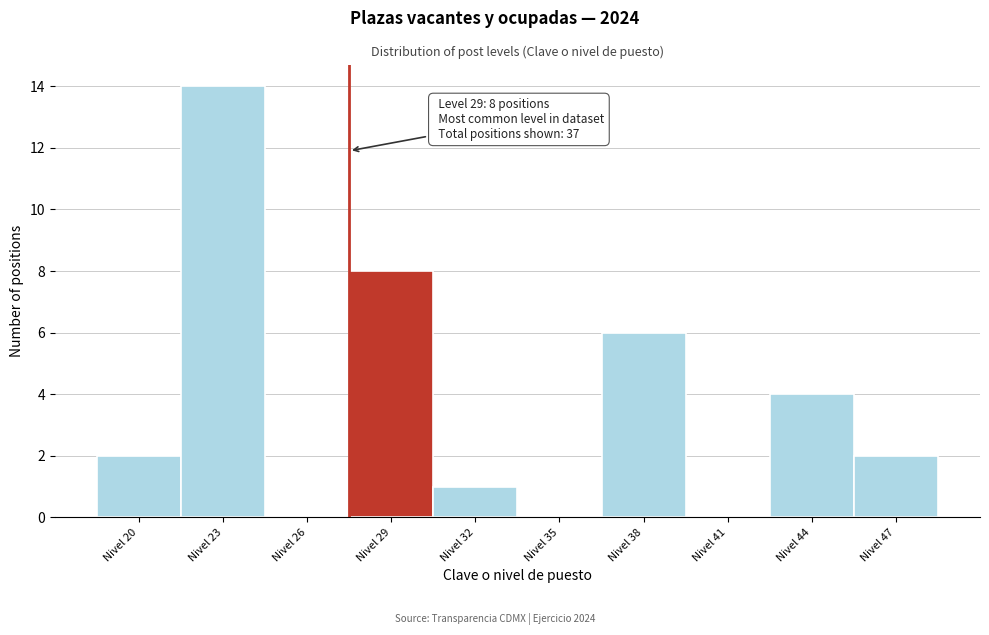

Reading left to right, extract all data points from this chart.

Nivel 20=2	Nivel 23=14	Nivel 26=0	Nivel 29=8	Nivel 32=1	Nivel 35=0	Nivel 38=6	Nivel 41=0	Nivel 44=4	Nivel 47=2